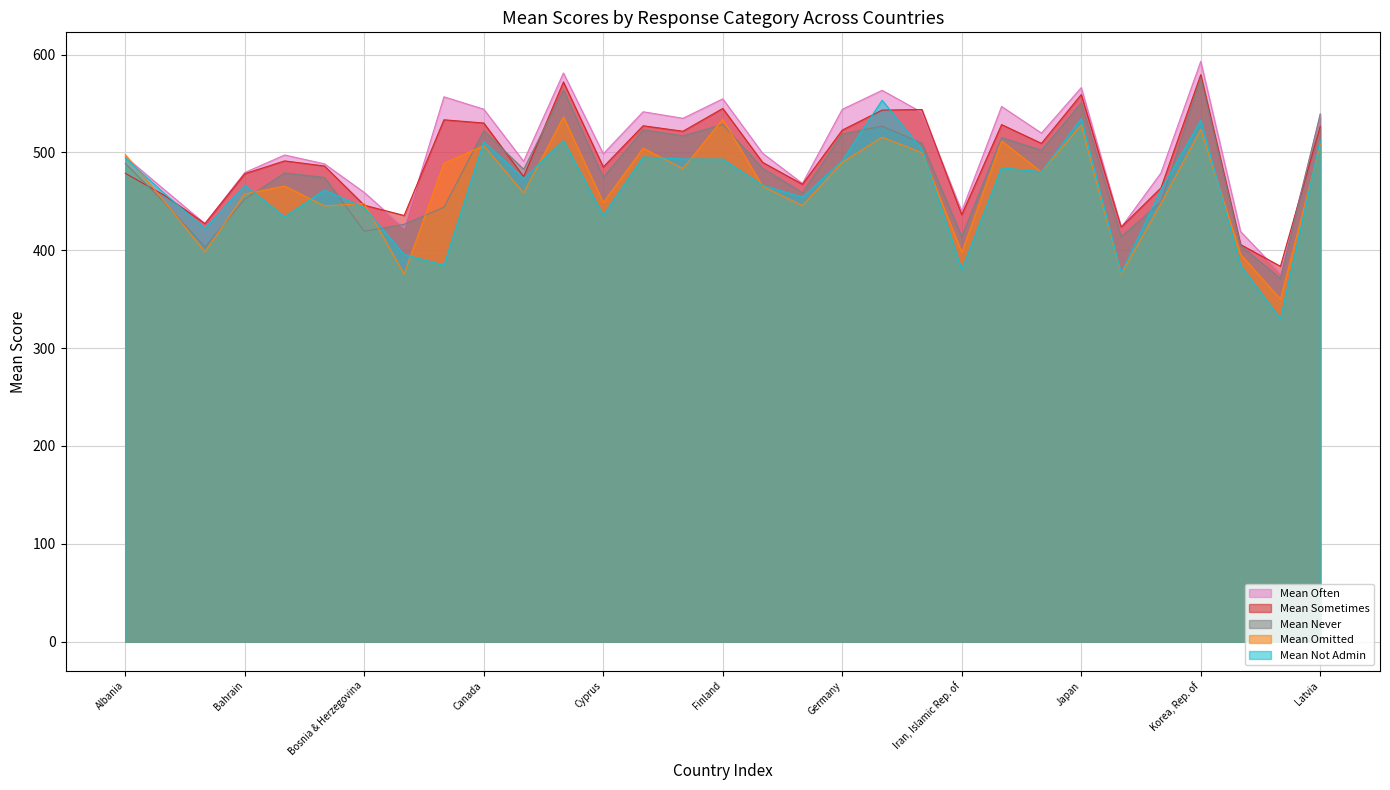

What is the difference between the maximum and minimum values in the Mean Often series?

216.6